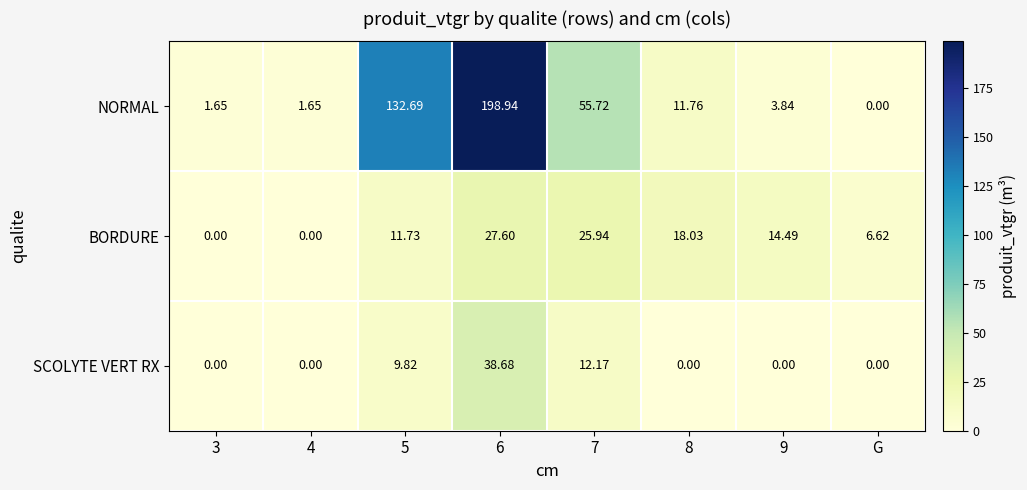

Which category has the lowest value in the NORMAL series?

G